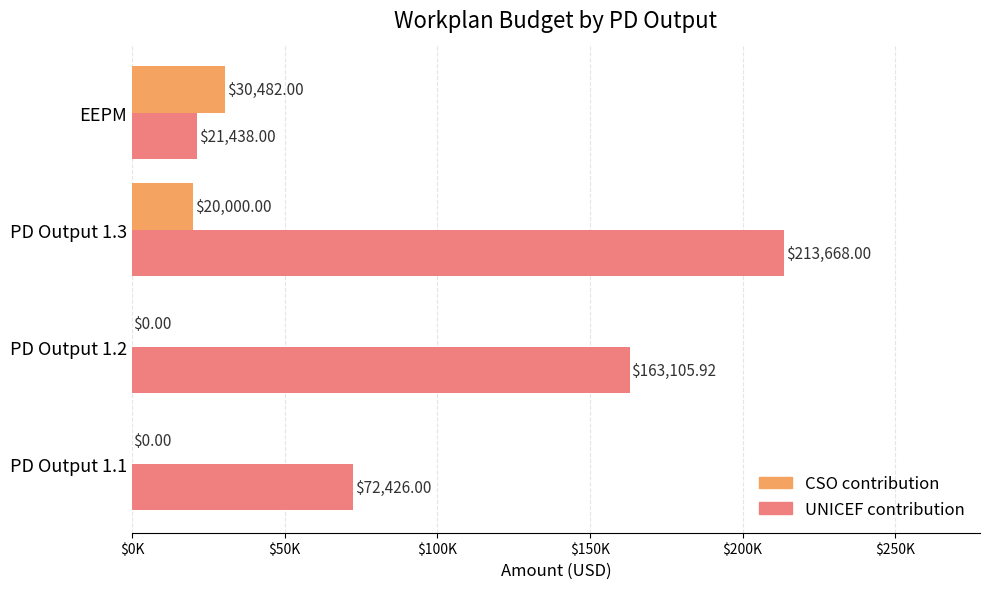

Reading left to right, extract all data points from this chart.

CSO contribution: 0.0	0.0	20000.0	30482.0
UNICEF contribution: 72426.0	163105.9	213668.0	21438.0